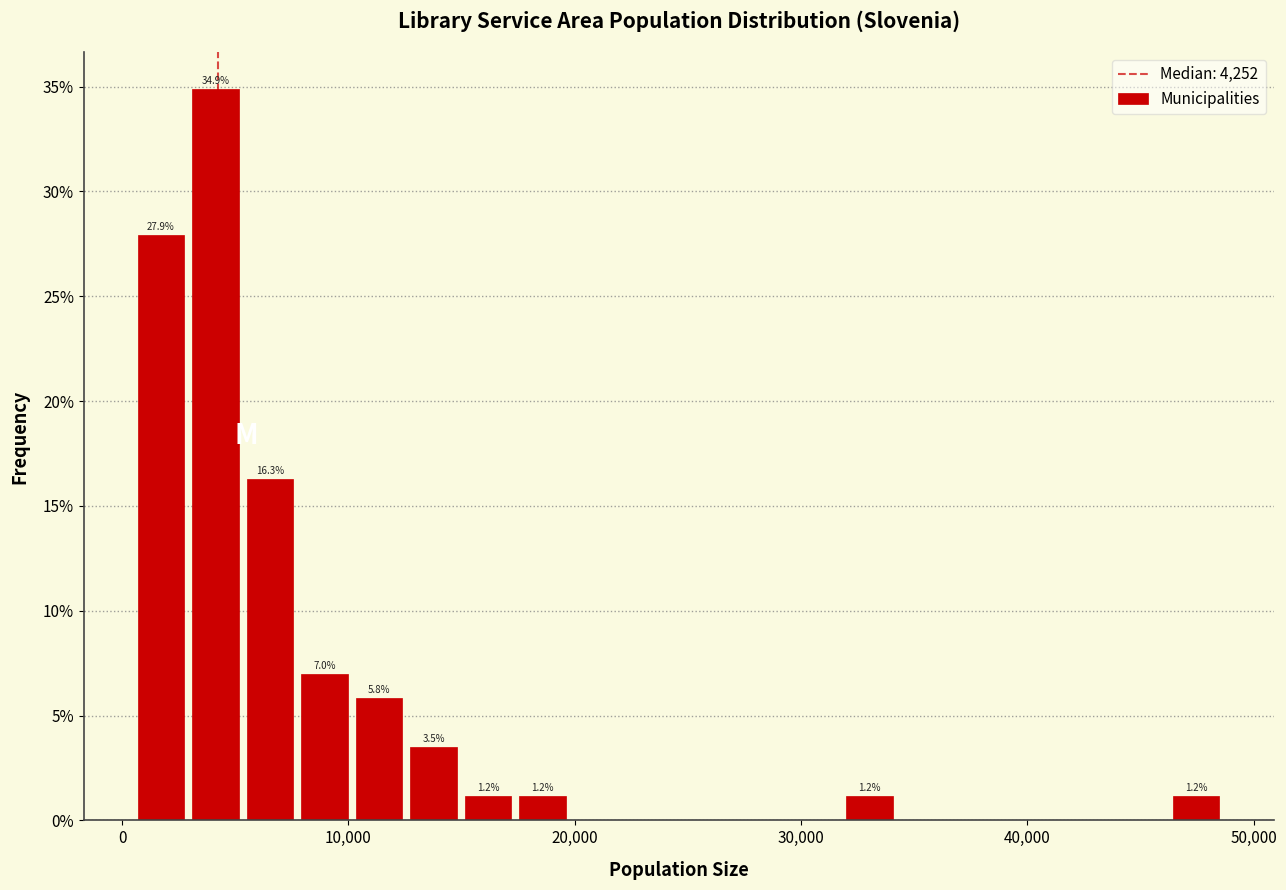

Read against the x-axis, roughly where is the centre of the tallest bar?

4000